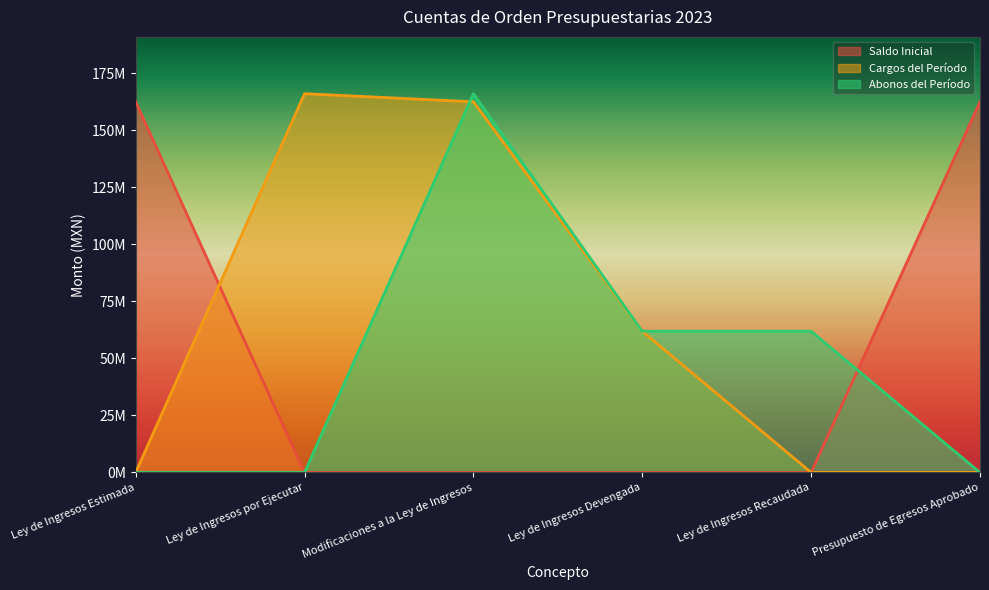

Is it true that Cargos del Período equals 254828291.6 at Ley de Ingresos por Ejecutar?

False